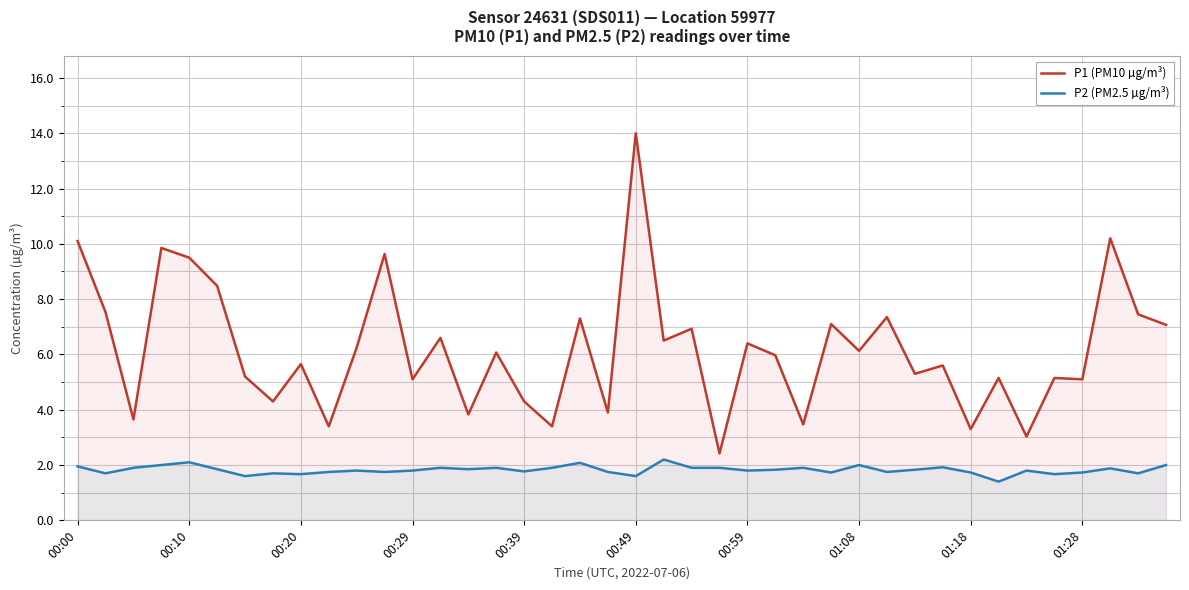

In P2 (PM2.5 µg/m³), how many points are lower than both neighbors (excluding endpoints)?

13